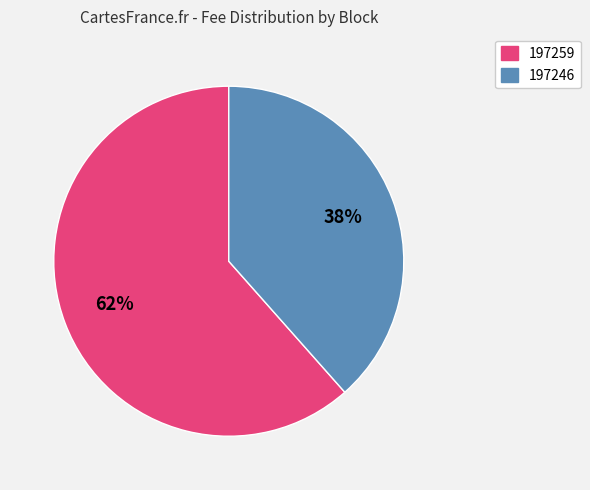

Between 197246 and 197259, which is larger?

197259